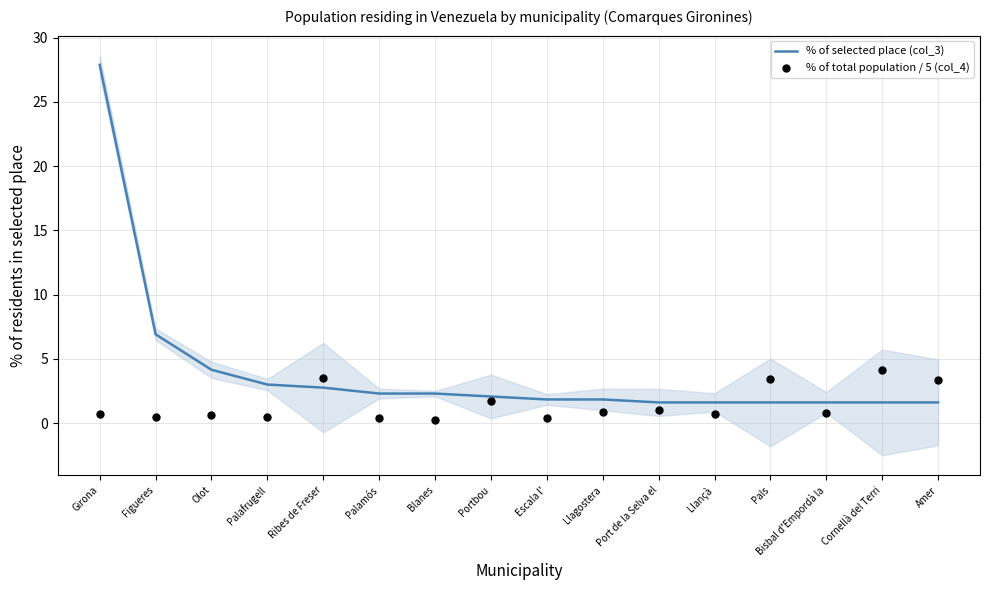

Which series has the widest spread of Y values?

% of selected place (col_3)